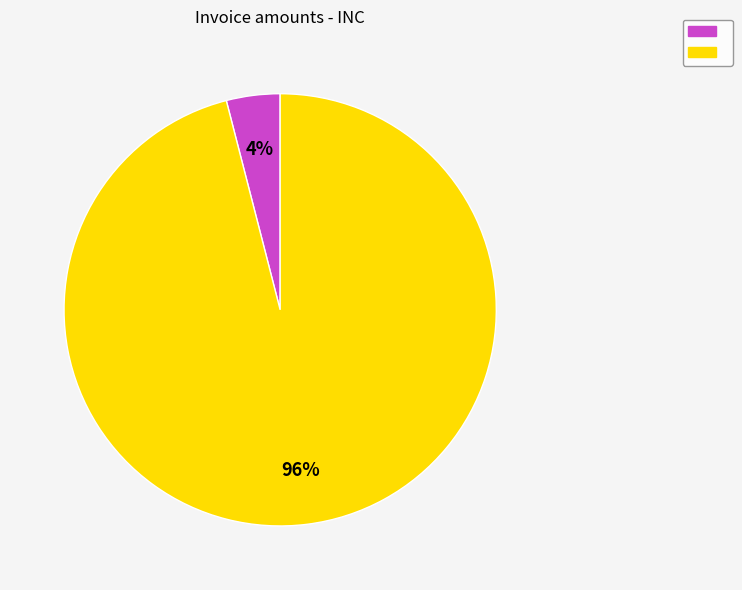

How many segments does this pie chart have?

2